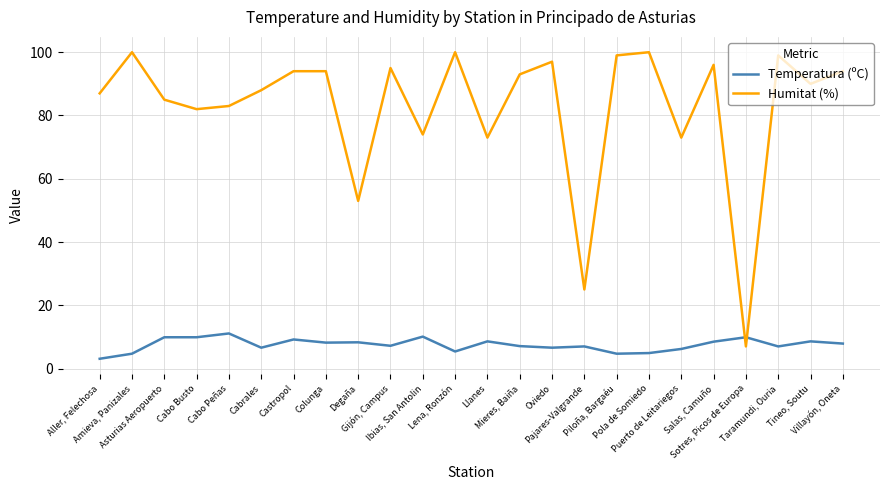

What is the smallest value displayed?

3.1